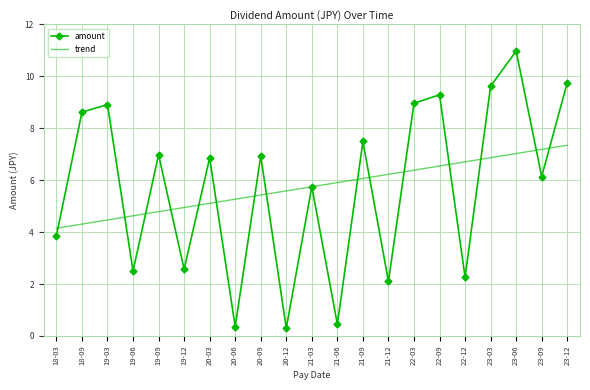

What is the maximum value for trend?

7.3